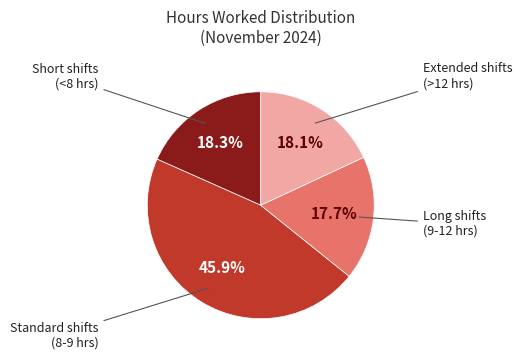

Is there a majority slice in this chart?

No